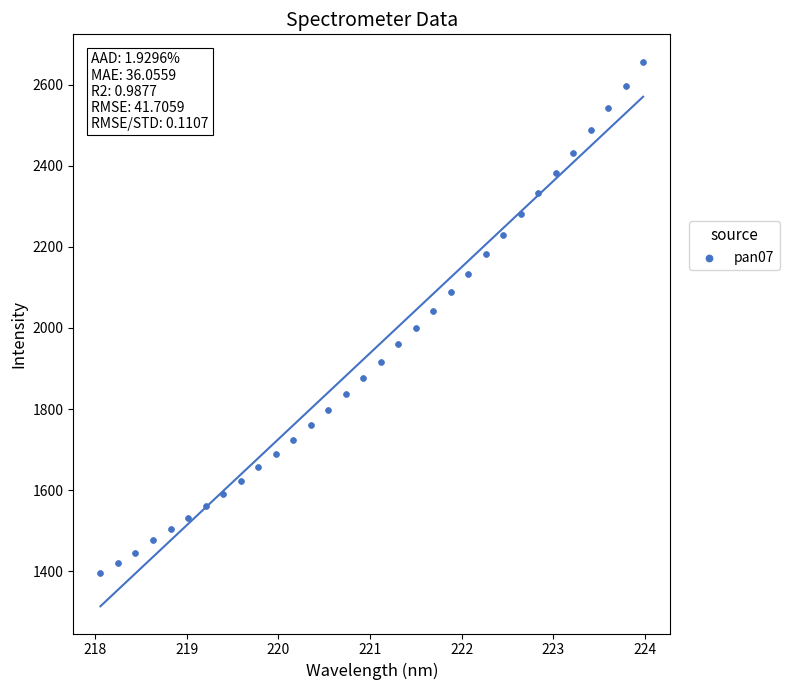

What is the range of Y values (max minus min)?

1261.1